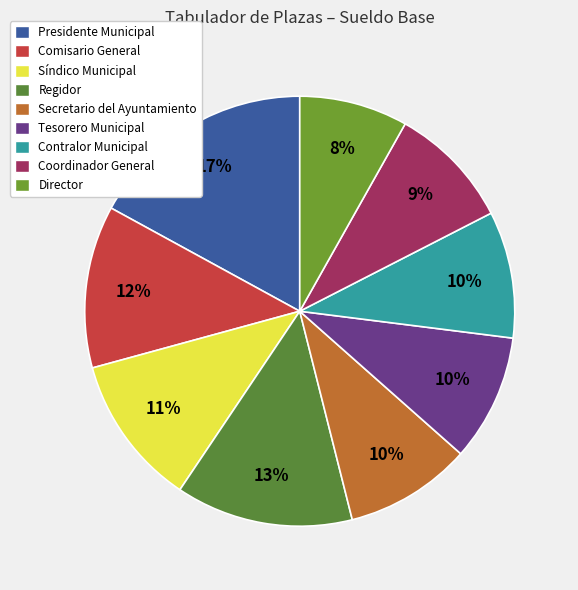

To the nearest percent, what is the combined percentage of Coordinador General and Comisario General?

22%